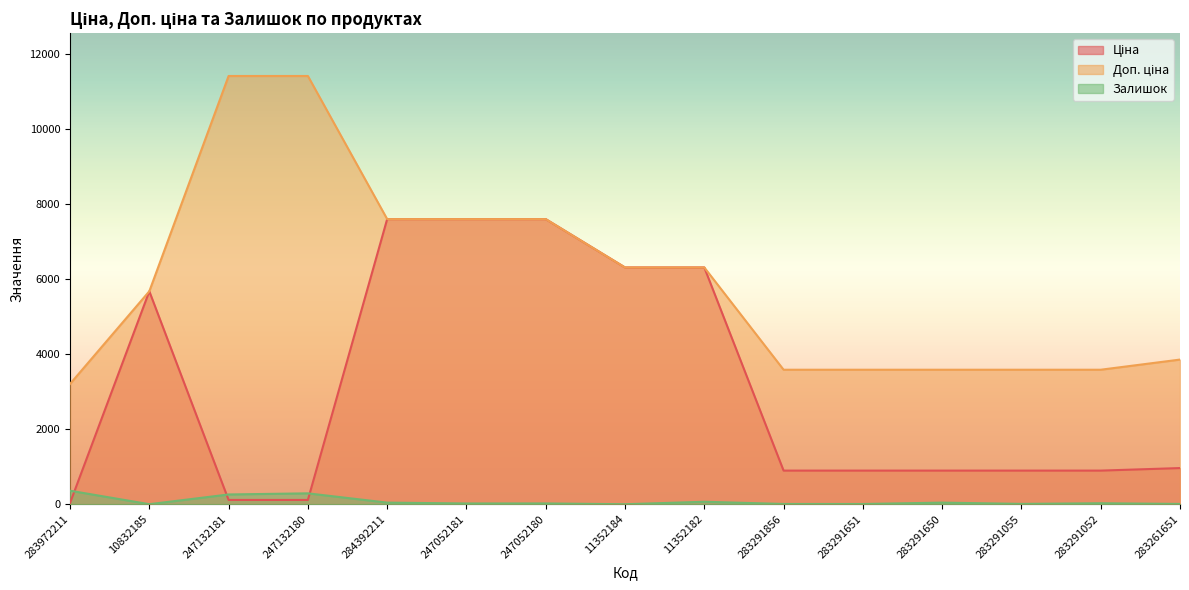

What position from the right is 284392211?

11